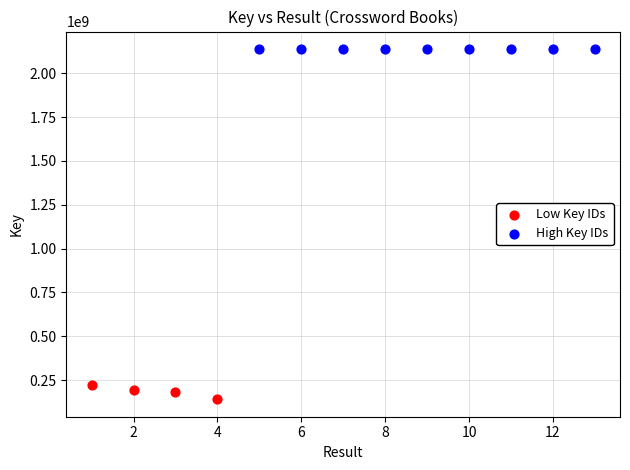

Which series contains the highest Y value?

High Key IDs